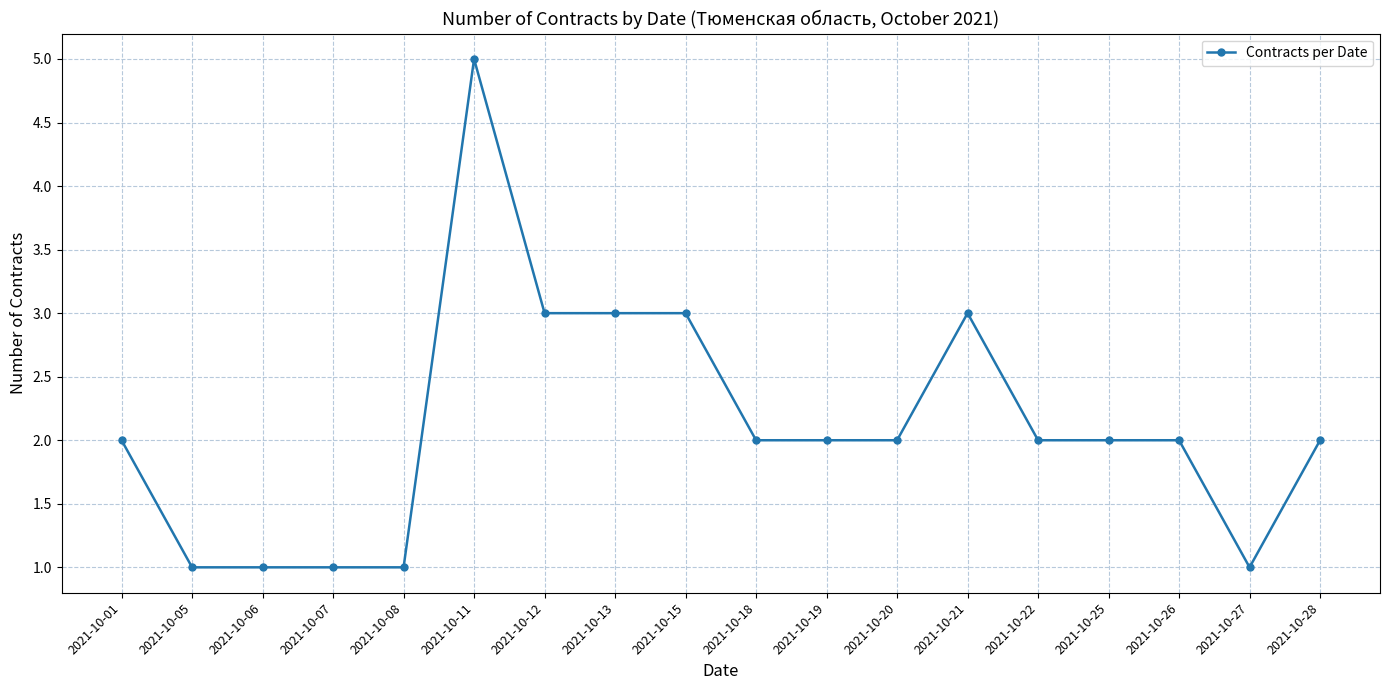

Count the number of categories in the chart.

18